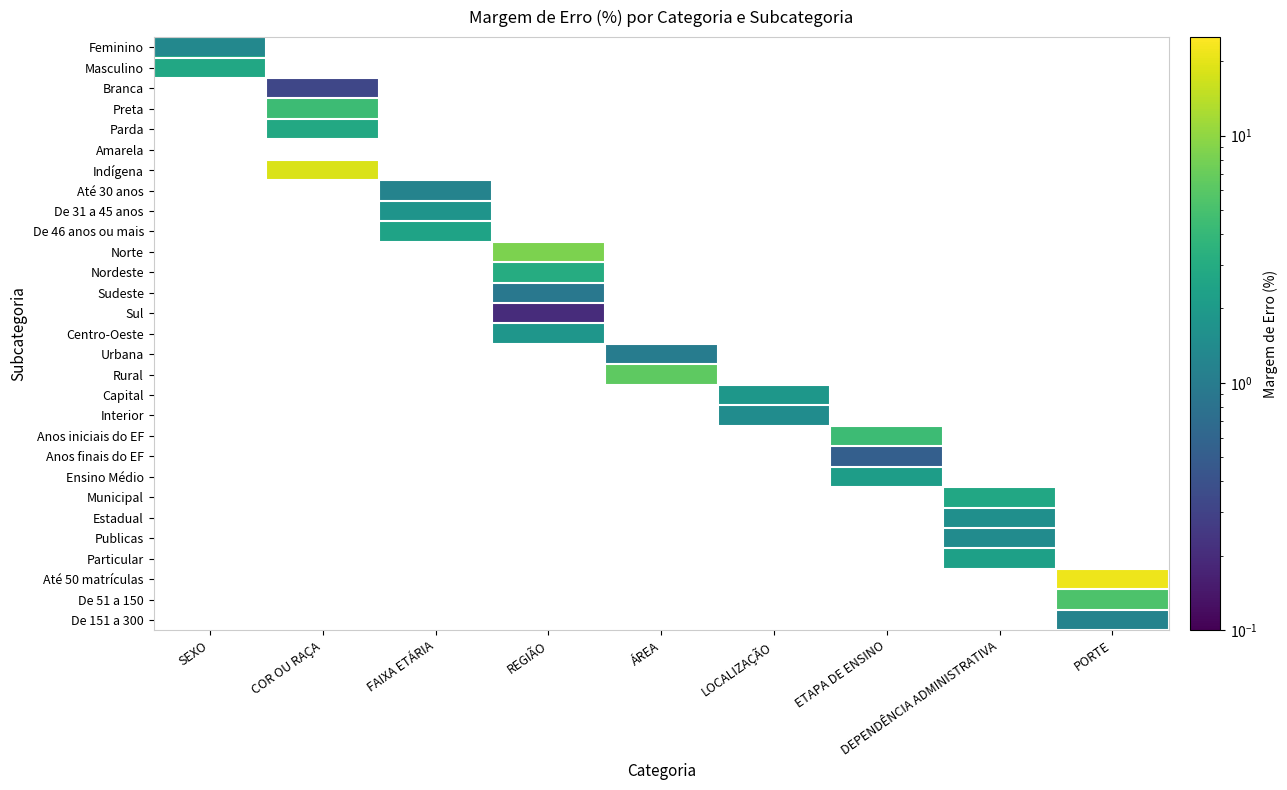

Which has a higher value, COR OU RAÇA or PORTE?

COR OU RAÇA